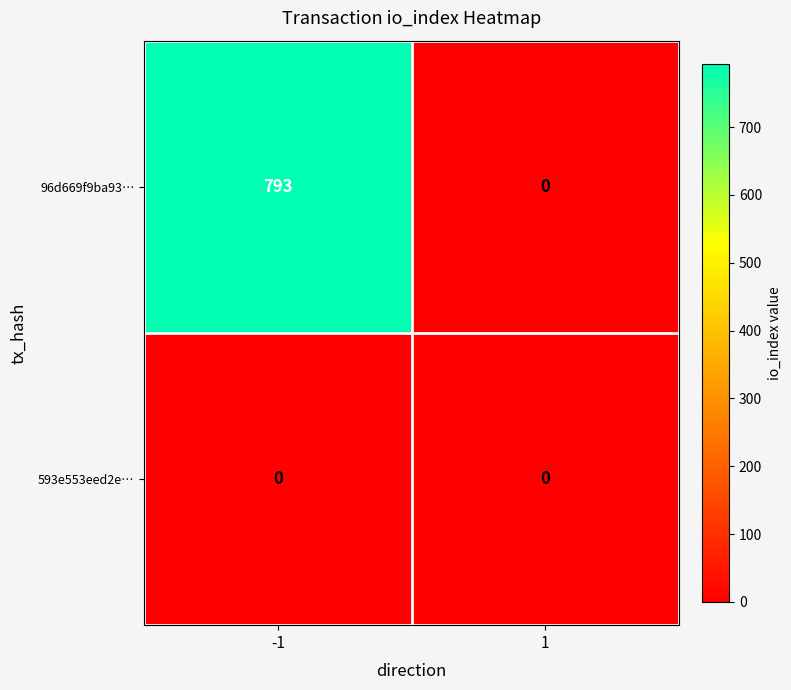

List the series in order of their peak value, lowest first.

593e553eed2e…, 96d669f9ba93…